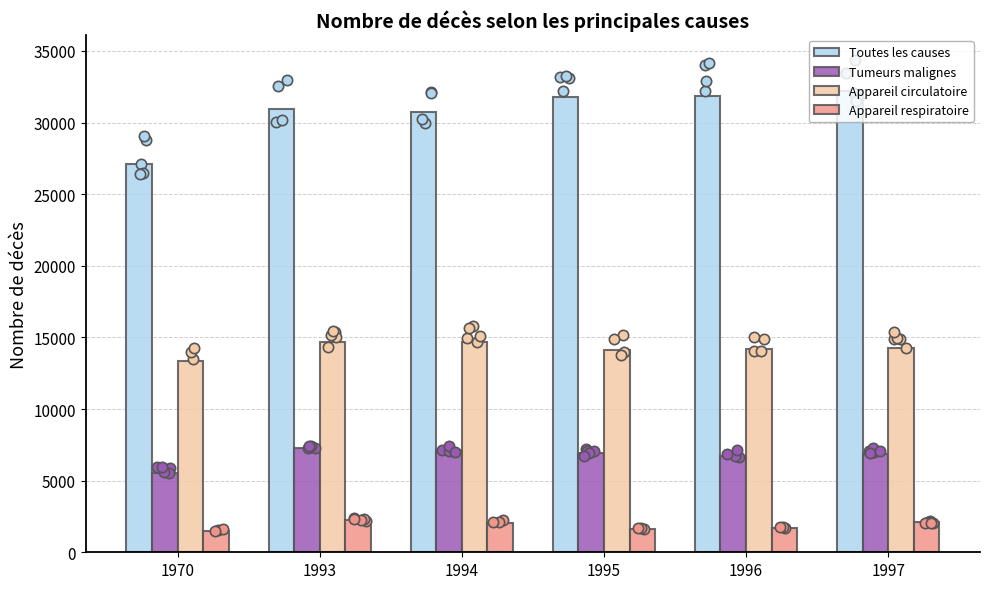

At how many categories does at least one series exceed 14118?

6